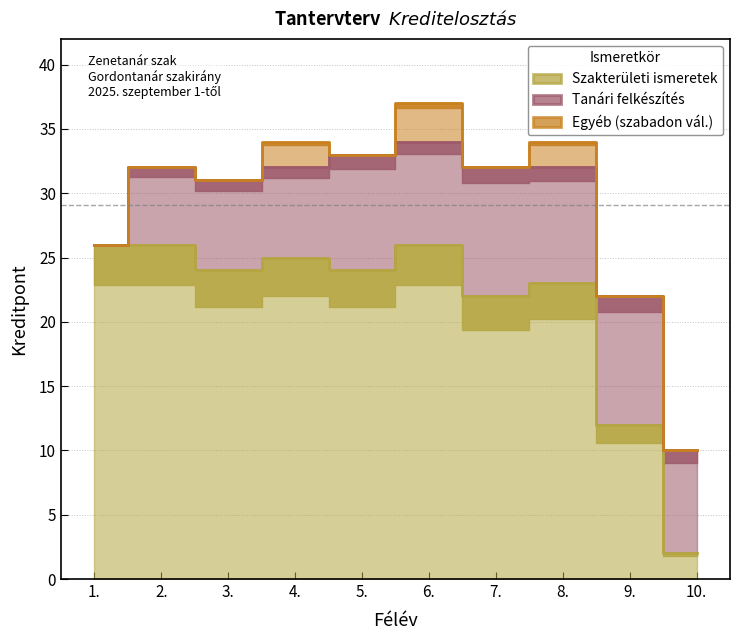

Where is the first local minimum for Egyéb (szabadon vál.)?

5.